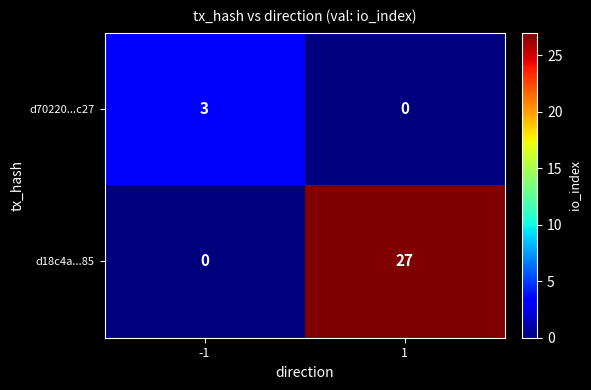

Reading left to right, extract all data points from this chart.

d70220...c27: -1=3	1=0
d18c4a...85: -1=0	1=27